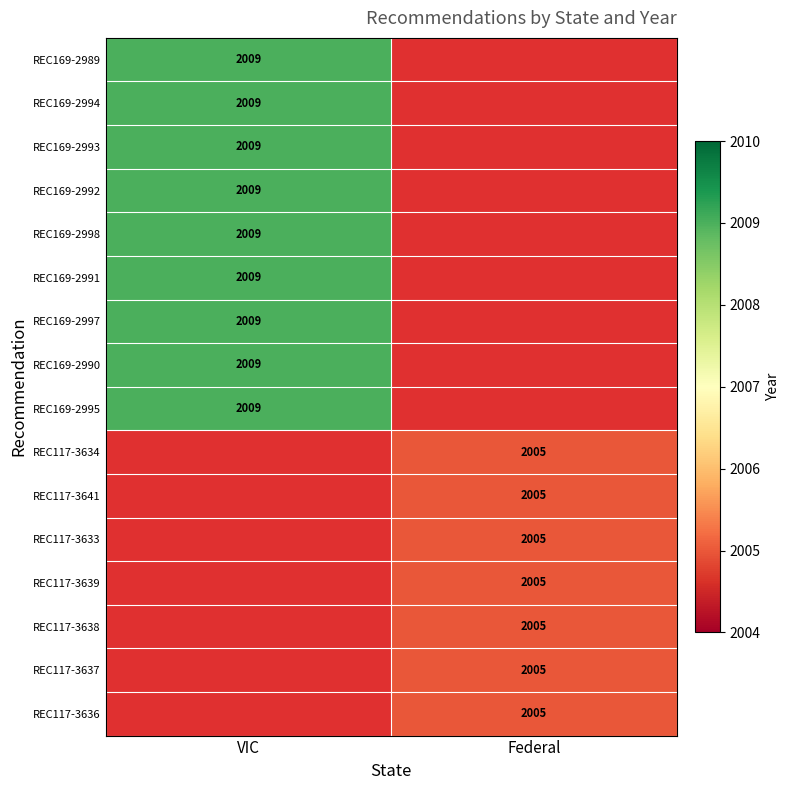

The REC169-2997 series shows 1136 at VIC. True or false?

False